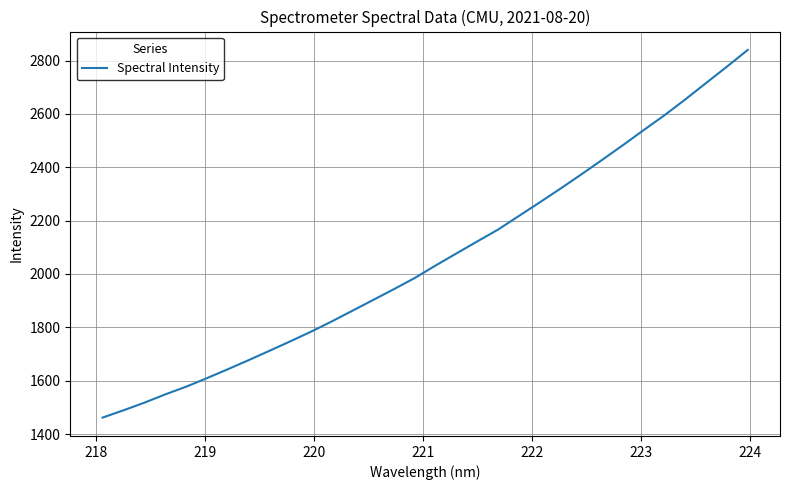

What is the difference between the maximum and minimum values?

1378.0